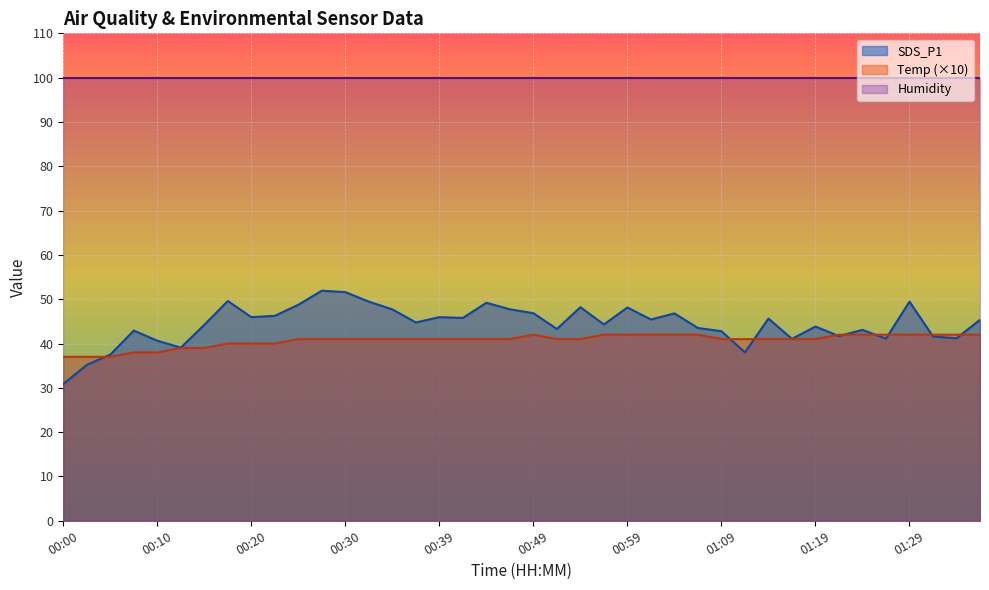

True or false: Humidity has a value of 99.9 at 00:49.

True